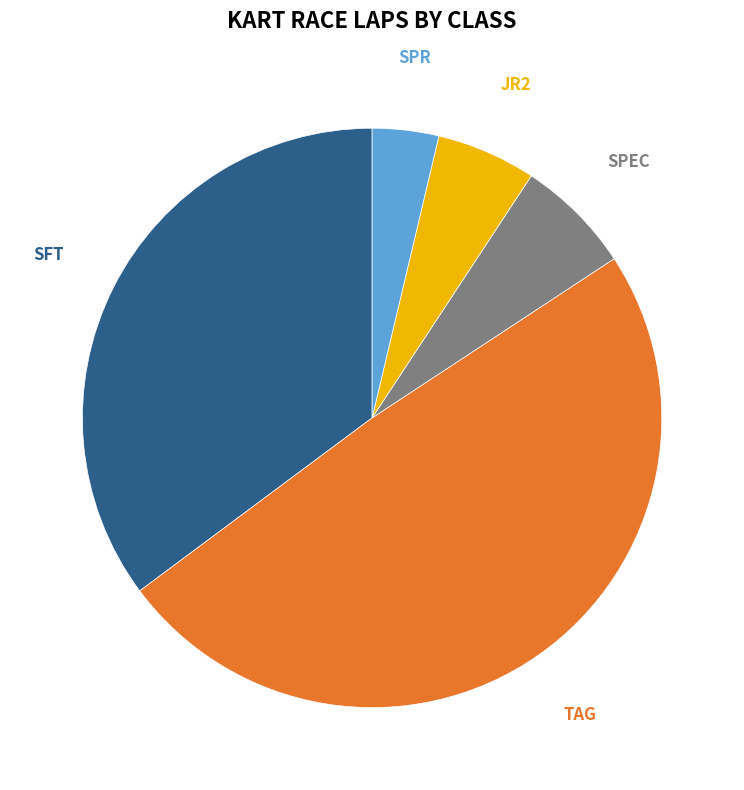

Is there a majority slice in this chart?

No